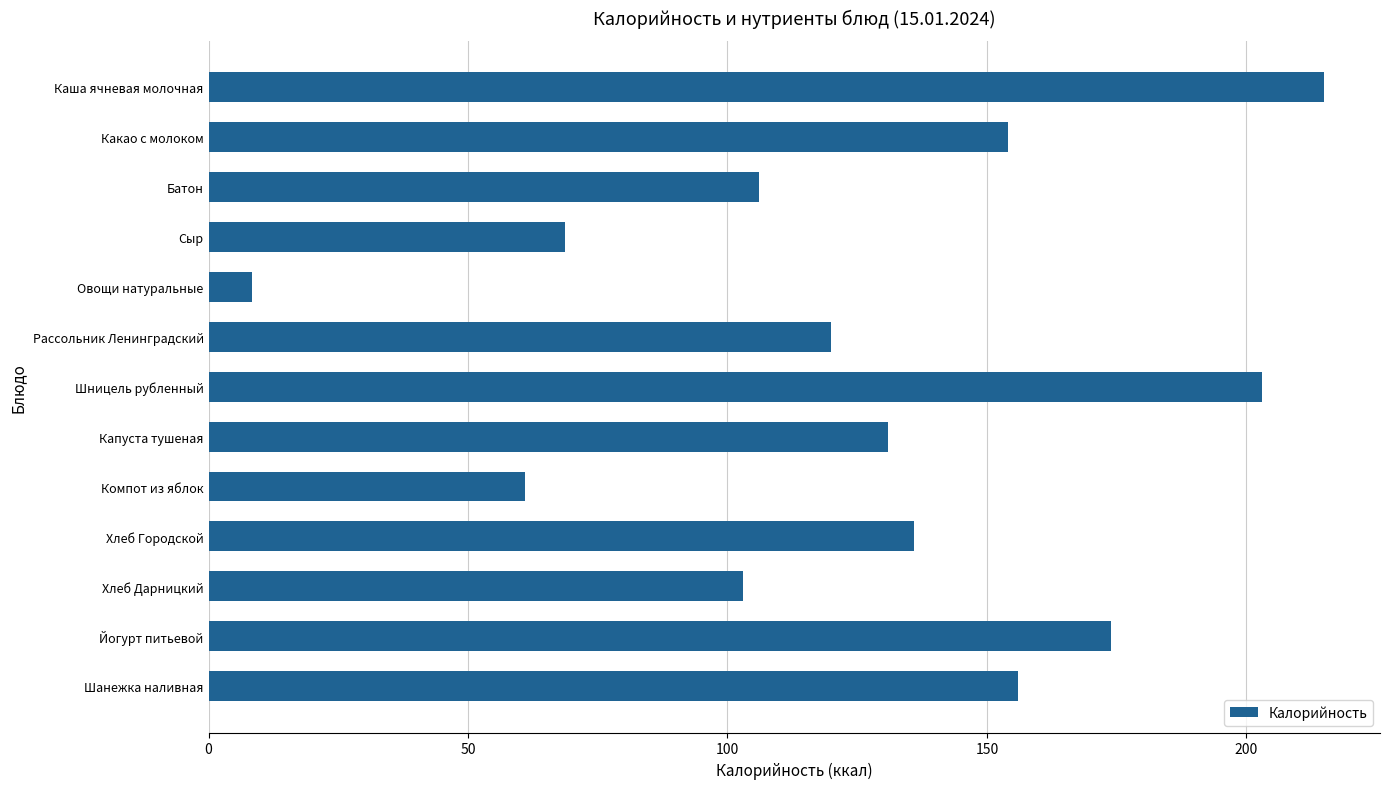

What position from the top is Капуста тушеная?

8